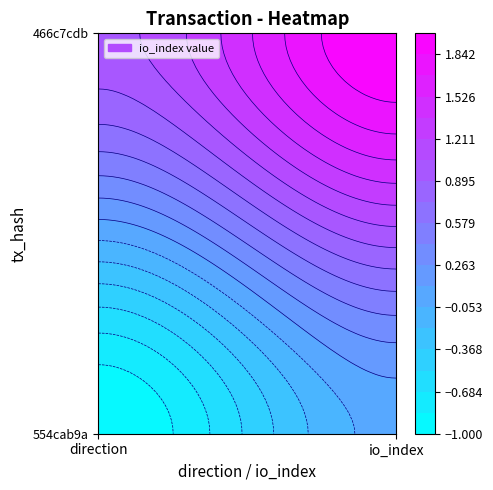

What is the difference between the highest and lowest values at 1?

2